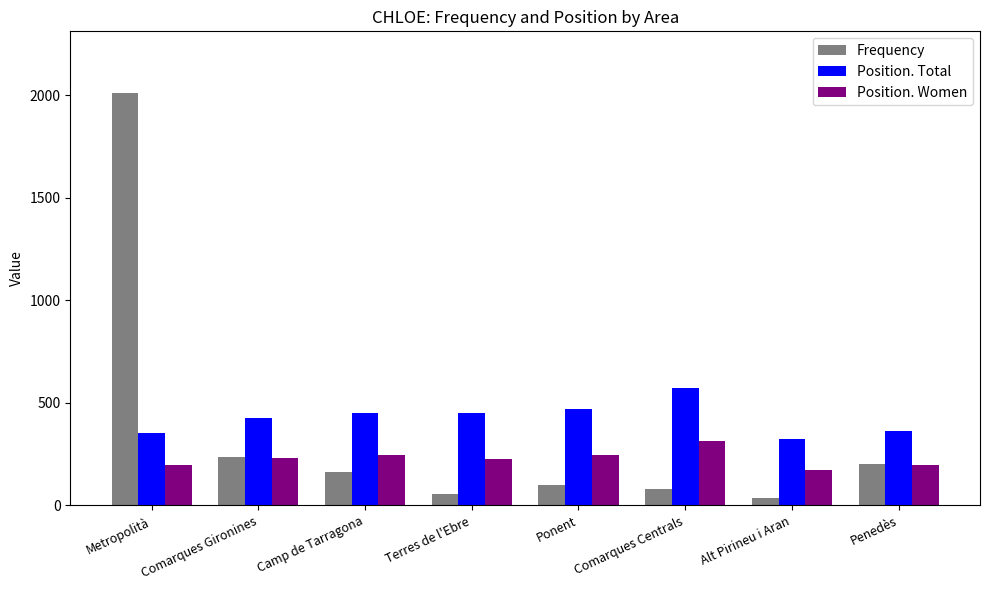

List the series in order of their peak value, highest first.

Frequency, Position. Total, Position. Women